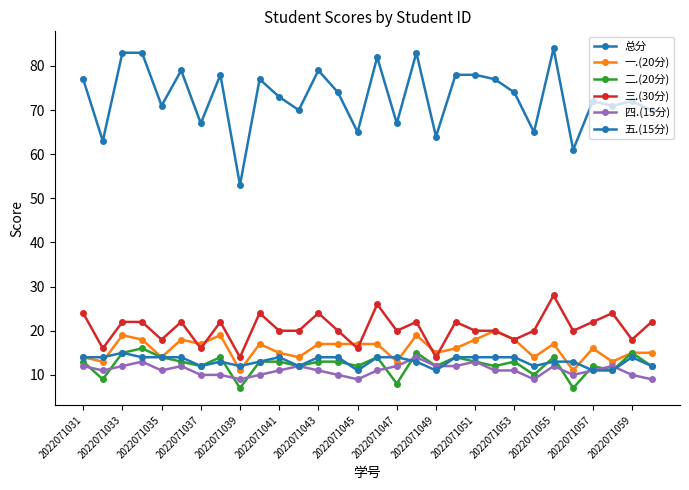

Does the chart have visible grid lines?

No